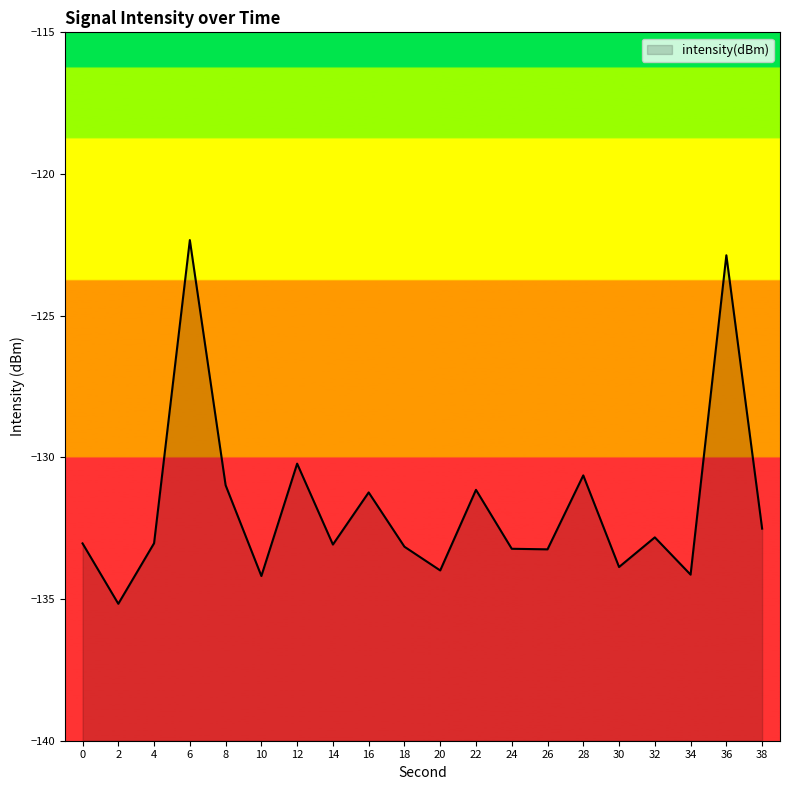

What is the difference between the maximum and minimum values?

12.8